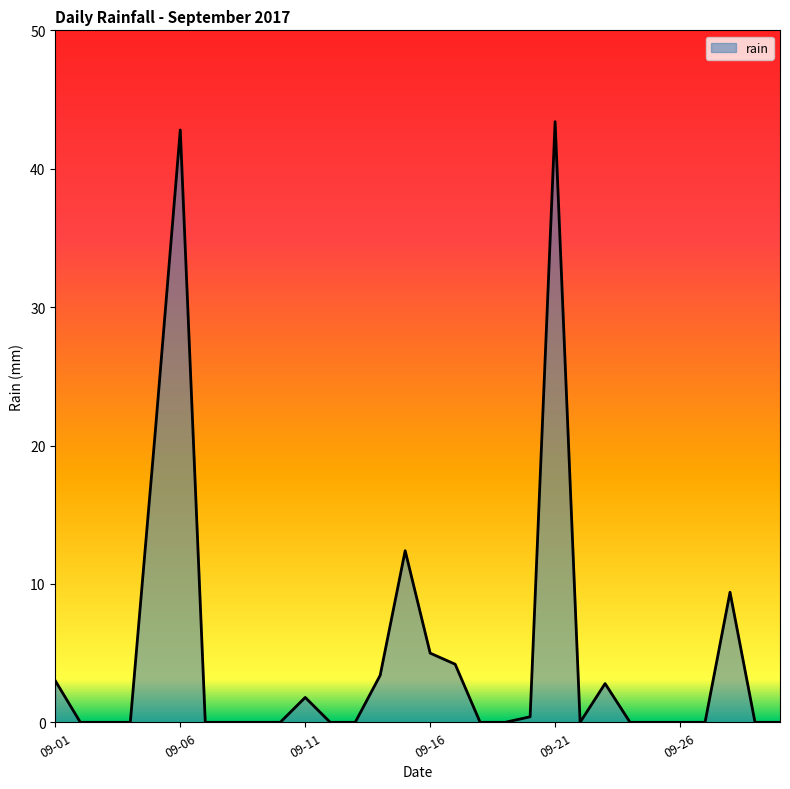

What is the maximum value shown in the chart?

43.4